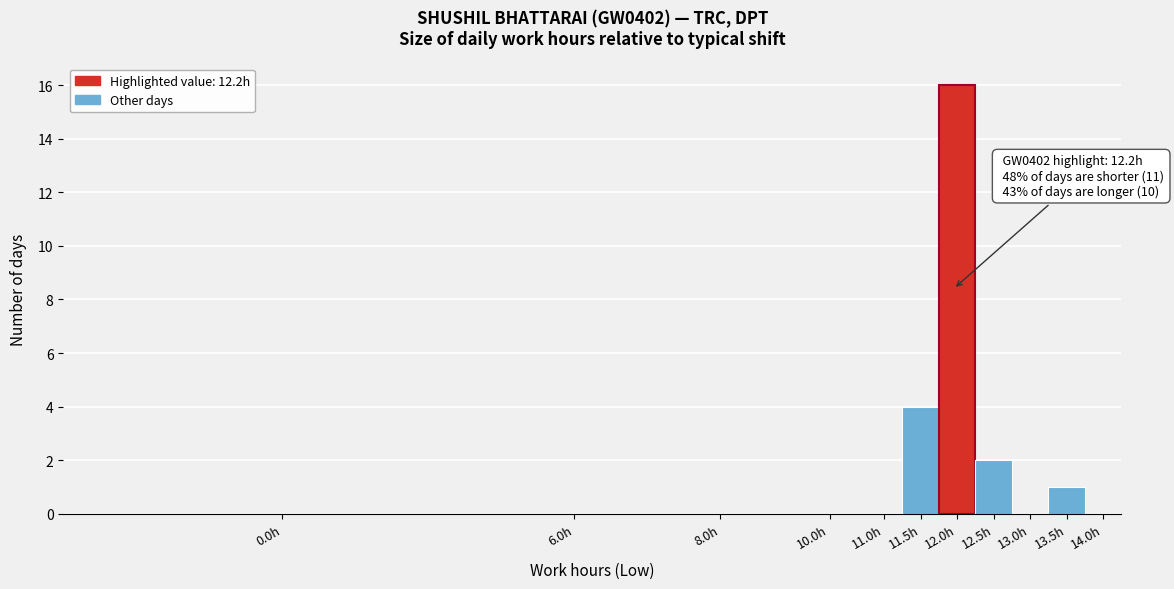

Reading right to left, list all the values displayed in this chart.

14.0h=0	13.5h=1	13.0h=0	12.5h=2	12.0h=16	11.5h=4	11.0h=0	10.0h=0	8.0h=0	6.0h=0	0.0h=0